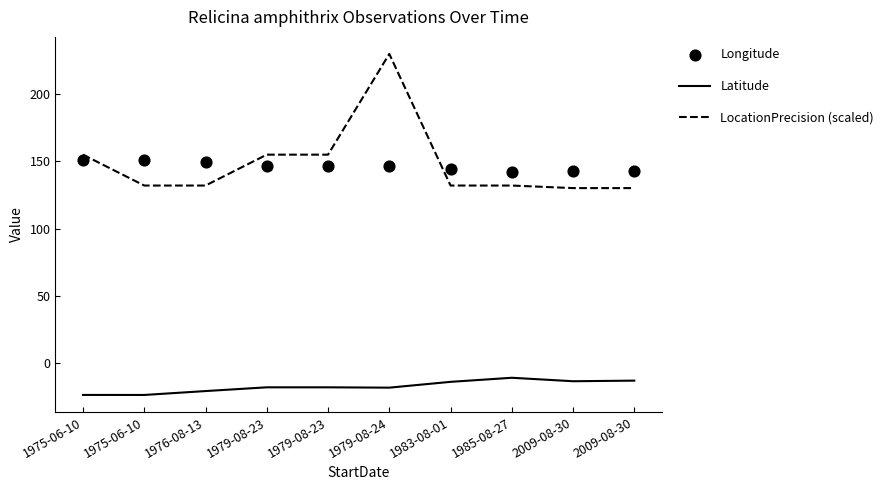

At how many categories does at least one series exceed 51?

10